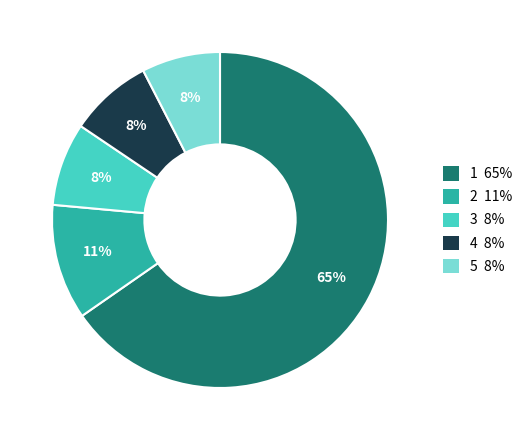

Does any single category account for the majority?

Yes